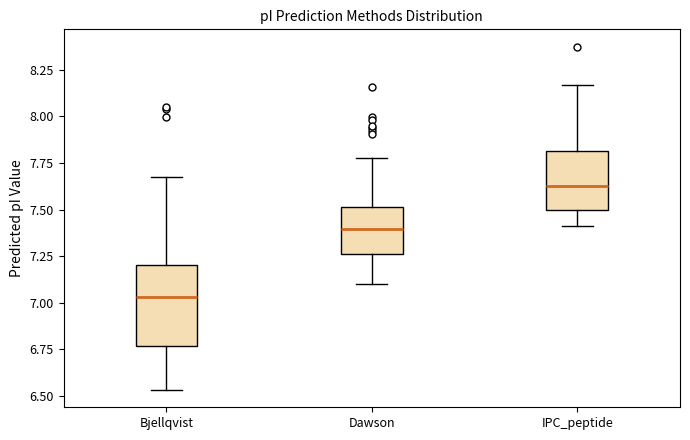

Reading left to right, transcribe this box plot: for each box, give where its median line is, the range the box spans, and where its two whiskers end, as read against the y-axis. The values are not printed on the chart, so give them approximately, as read against the axis.

Bjellqvist: median 7.05, box 6.75 to 7.20, whiskers 6.55 to 7.65
Dawson: median 7.40, box 7.25 to 7.50, whiskers 7.10 to 7.80
IPC_peptide: median 7.65, box 7.50 to 7.80, whiskers 7.40 to 8.15